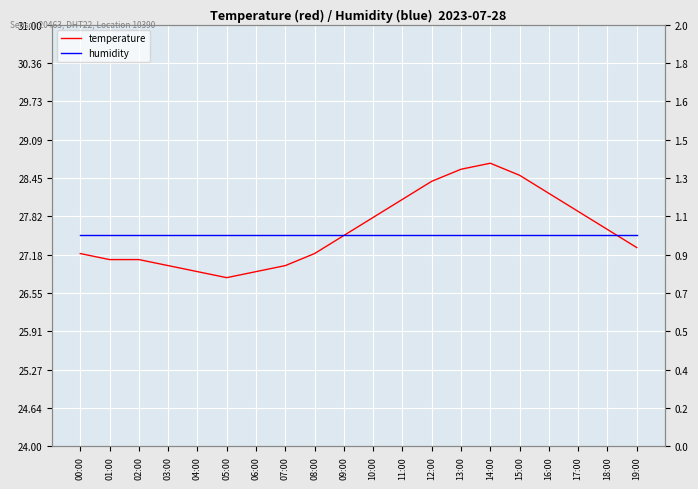

Is it true that temperature equals 47.5 at 07:00?

False